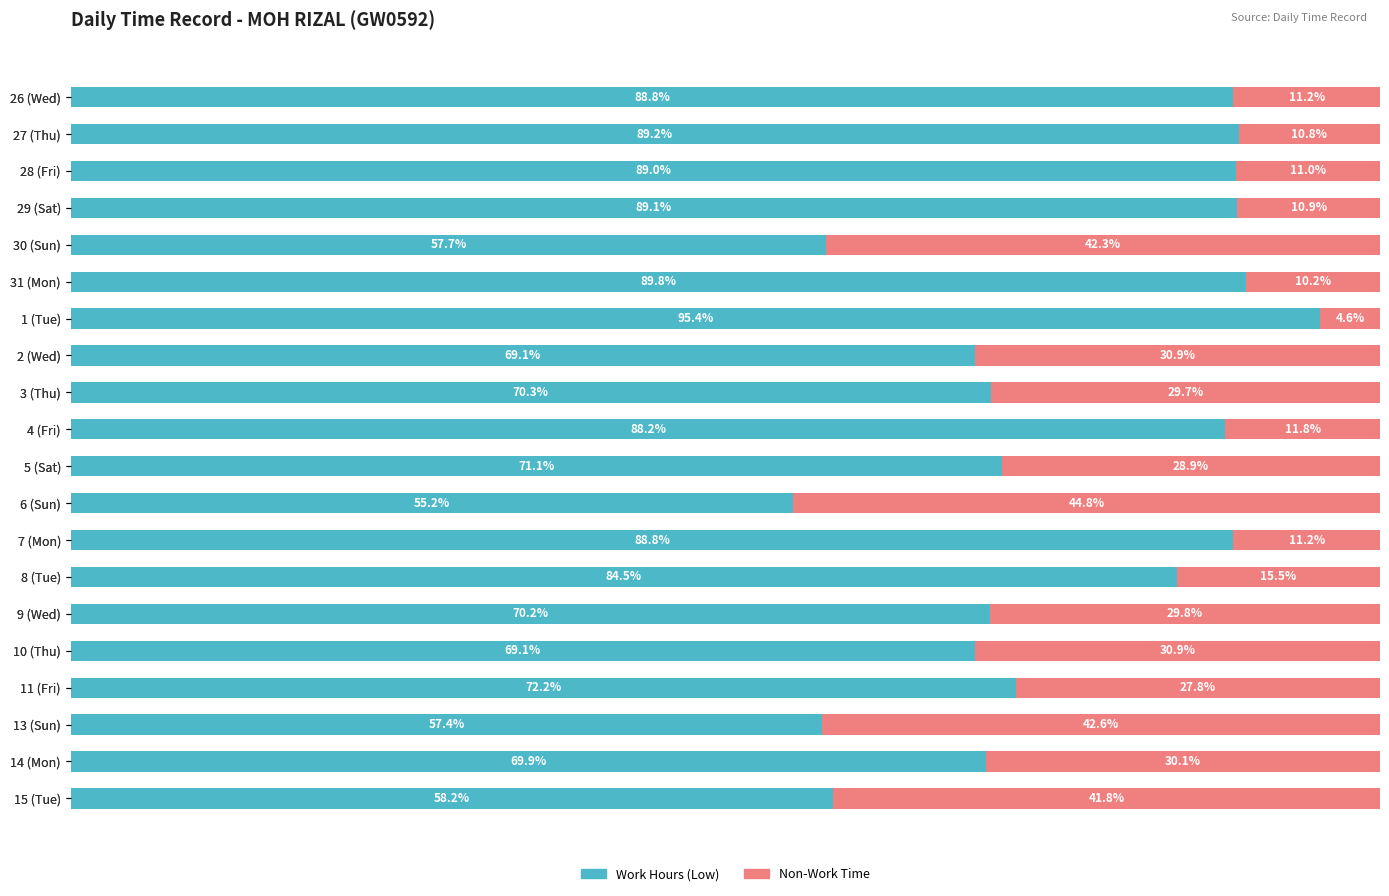

List the series in order of their overall mean, highest first.

Work Hours (Low), Non-Work Time